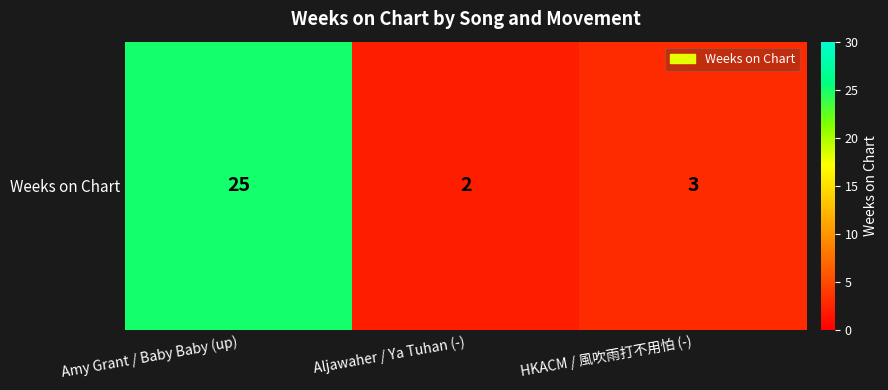

Rank the categories by value from highest to lowest.

Amy Grant / Baby Baby (up), HKACM / 風吹雨打不用怕 (-), Aljawaher / Ya Tuhan (-)